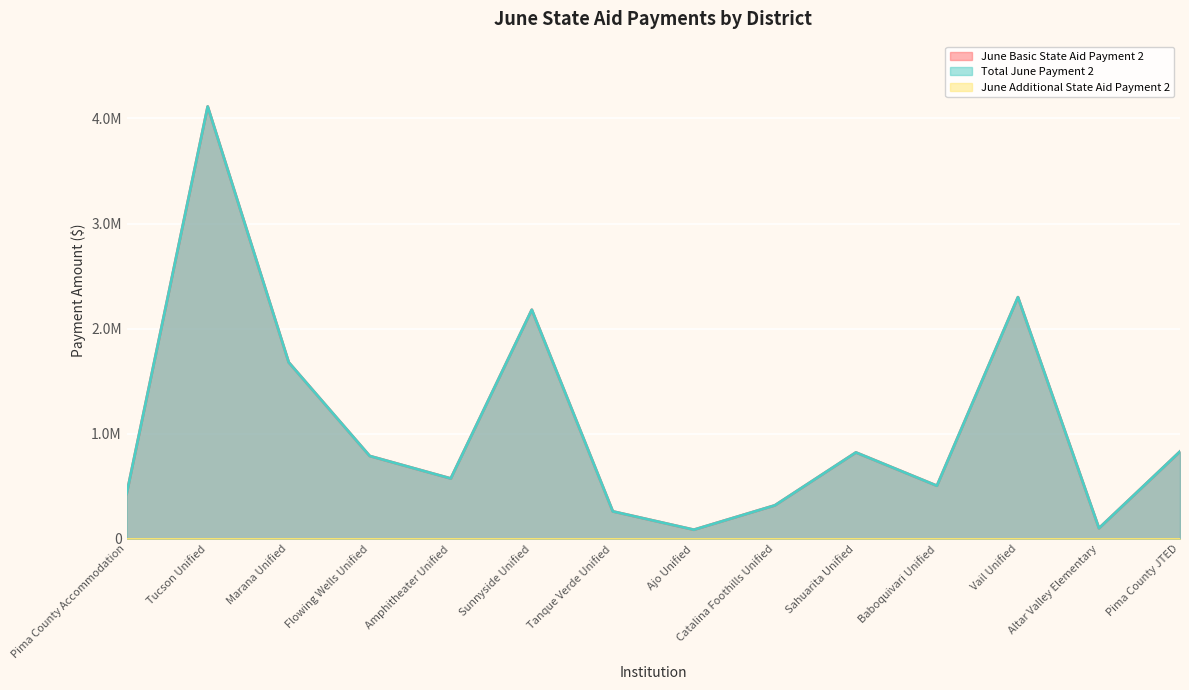

The Total June Payment 2 series shows 788527.4 at Flowing Wells Unified. True or false?

True